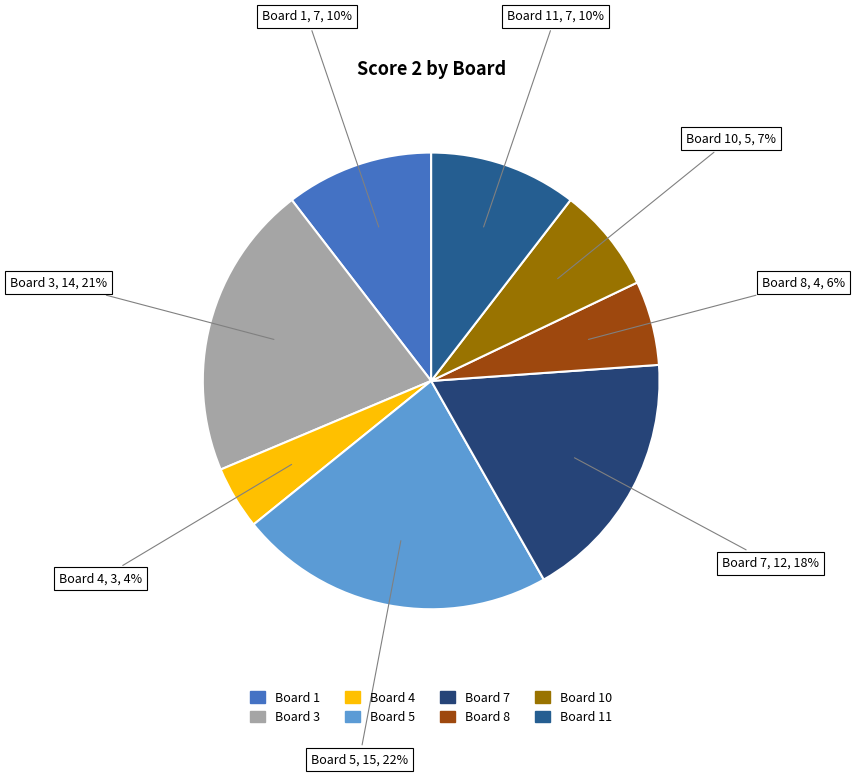

How many slices are in this pie chart?

8